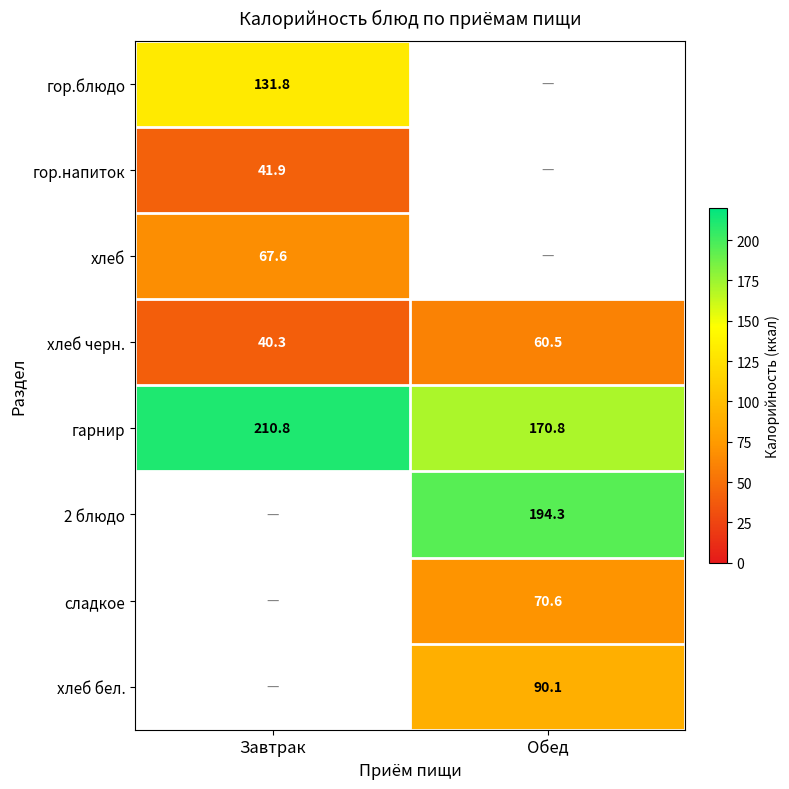

Which category has the lowest value in the гарнир series?

Обед